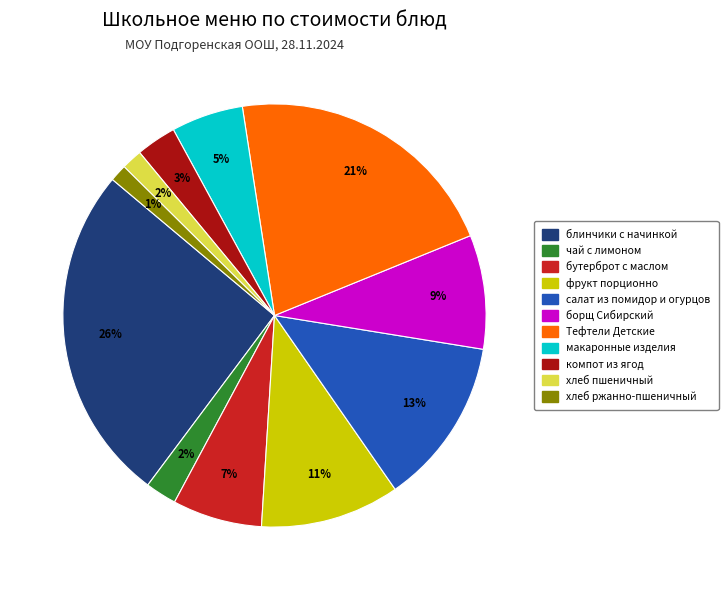

Do хлеб ржанно-пшеничный and чай с лимоном together represent more than half of the pie?

No